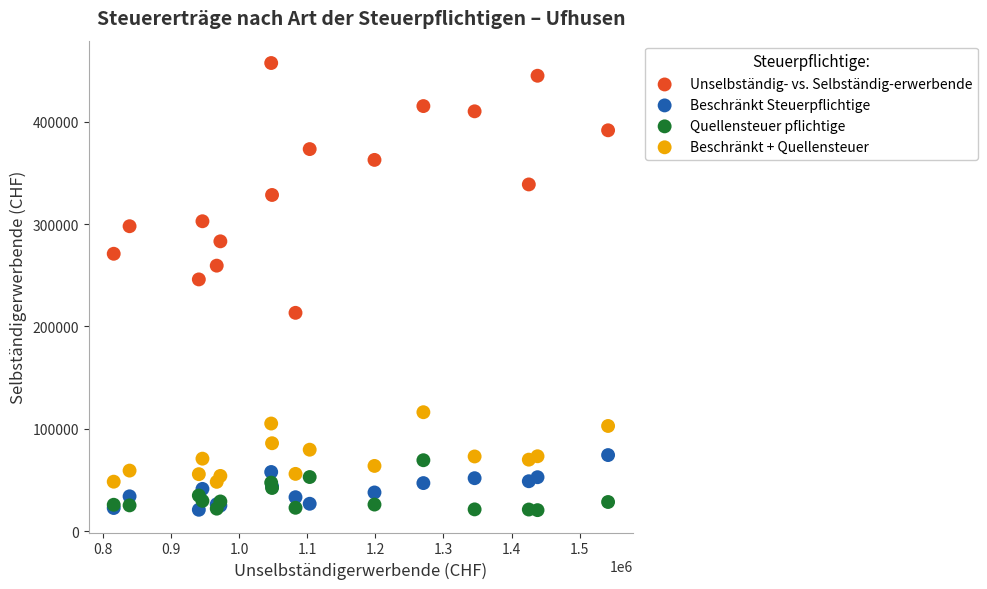

Which series reaches the maximum Y coordinate?

Unselbständig- vs. Selbständig-erwerbende